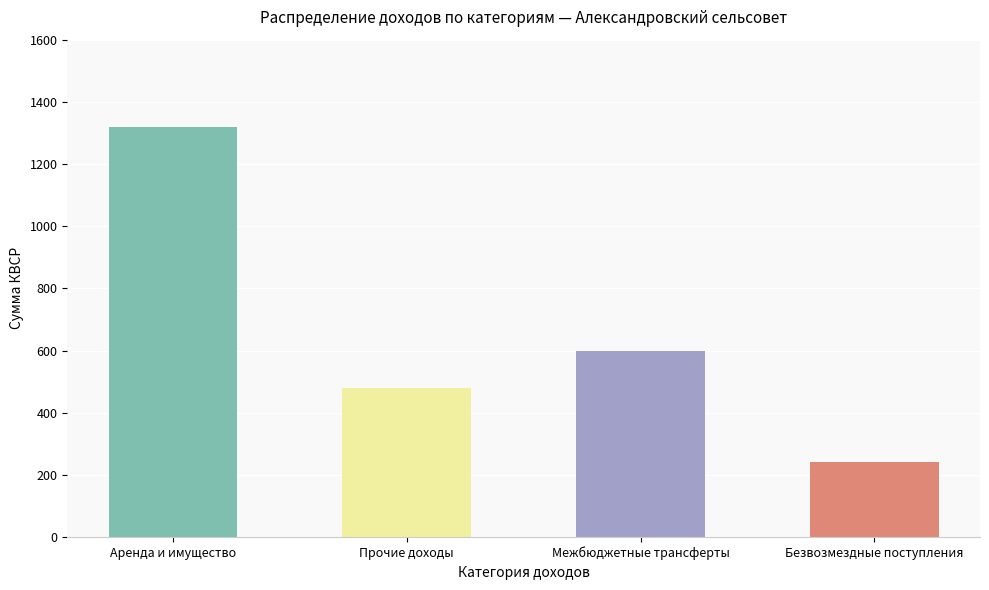

What is the minimum value shown in the chart?

240